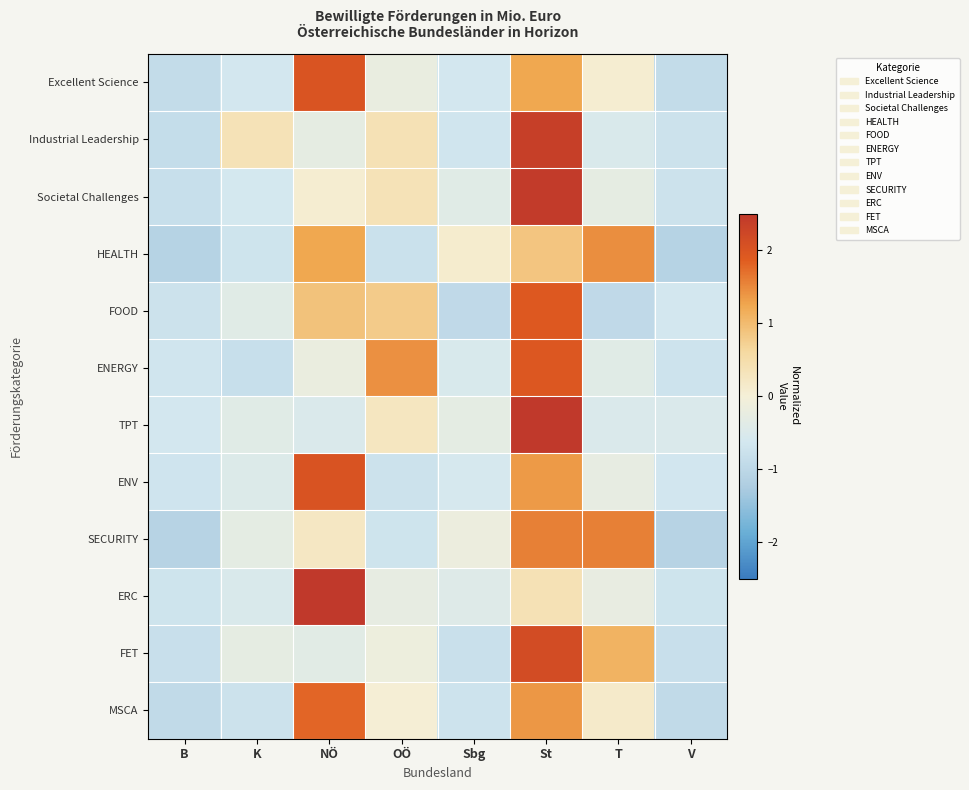

Reading left to right, what are all the values shown in this chart?

Excellent Science: B=-0.9	K=-0.6	NÖ=2.0	OÖ=-0.2	Sbg=-0.6	St=1.2	T=0.1	V=-0.9
Industrial Leadership: B=-0.9	K=0.4	NÖ=-0.3	OÖ=0.4	Sbg=-0.7	St=2.4	T=-0.5	V=-0.8
Societal Challenges: B=-0.8	K=-0.6	NÖ=0.1	OÖ=0.4	Sbg=-0.4	St=2.5	T=-0.3	V=-0.8
HEALTH: B=-1.1	K=-0.7	NÖ=1.2	OÖ=-0.8	Sbg=0.1	St=0.9	T=1.5	V=-1.1
FOOD: B=-0.7	K=-0.4	NÖ=0.9	OÖ=0.8	Sbg=-0.9	St=1.9	T=-0.9	V=-0.6
ENERGY: B=-0.7	K=-0.8	NÖ=-0.2	OÖ=1.4	Sbg=-0.5	St=1.9	T=-0.4	V=-0.7
TPT: B=-0.6	K=-0.4	NÖ=-0.5	OÖ=0.3	Sbg=-0.3	St=2.6	T=-0.5	V=-0.5
ENV: B=-0.7	K=-0.4	NÖ=2.0	OÖ=-0.7	Sbg=-0.6	St=1.3	T=-0.3	V=-0.6
SECURITY: B=-1.1	K=-0.3	NÖ=0.2	OÖ=-0.7	Sbg=-0.2	St=1.6	T=1.6	V=-1.1
ERC: B=-0.7	K=-0.5	NÖ=2.5	OÖ=-0.3	Sbg=-0.4	St=0.4	T=-0.2	V=-0.7
FET: B=-0.8	K=-0.3	NÖ=-0.4	OÖ=-0.2	Sbg=-0.8	St=2.1	T=1.1	V=-0.8
MSCA: B=-0.9	K=-0.8	NÖ=1.8	OÖ=0.0	Sbg=-0.7	St=1.4	T=0.2	V=-0.9